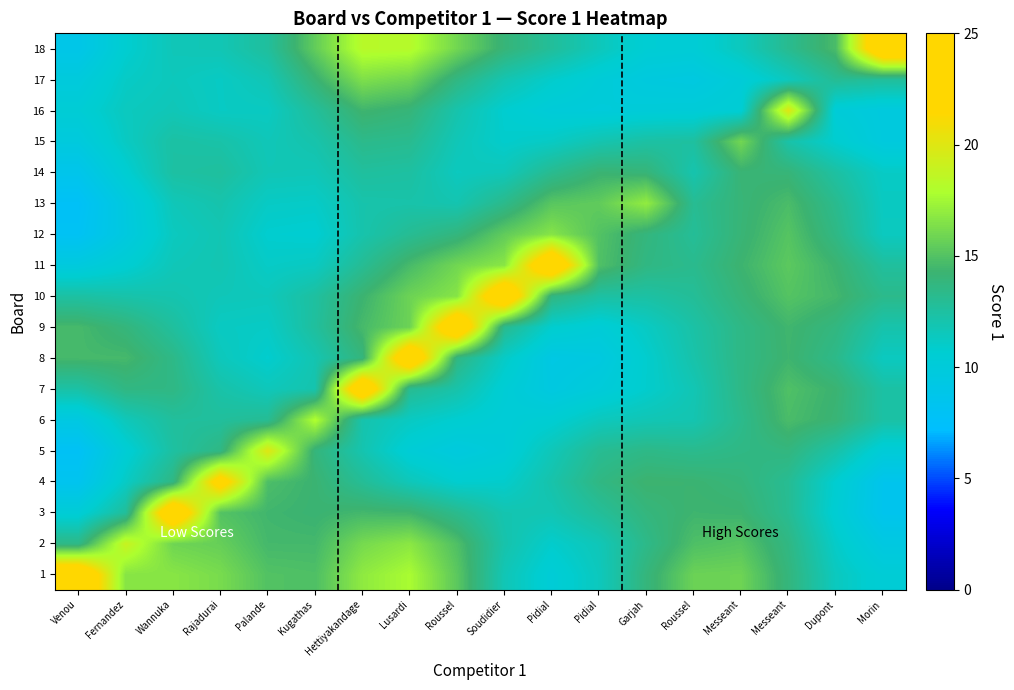

At how many categories does at least one series exceed 15?

17